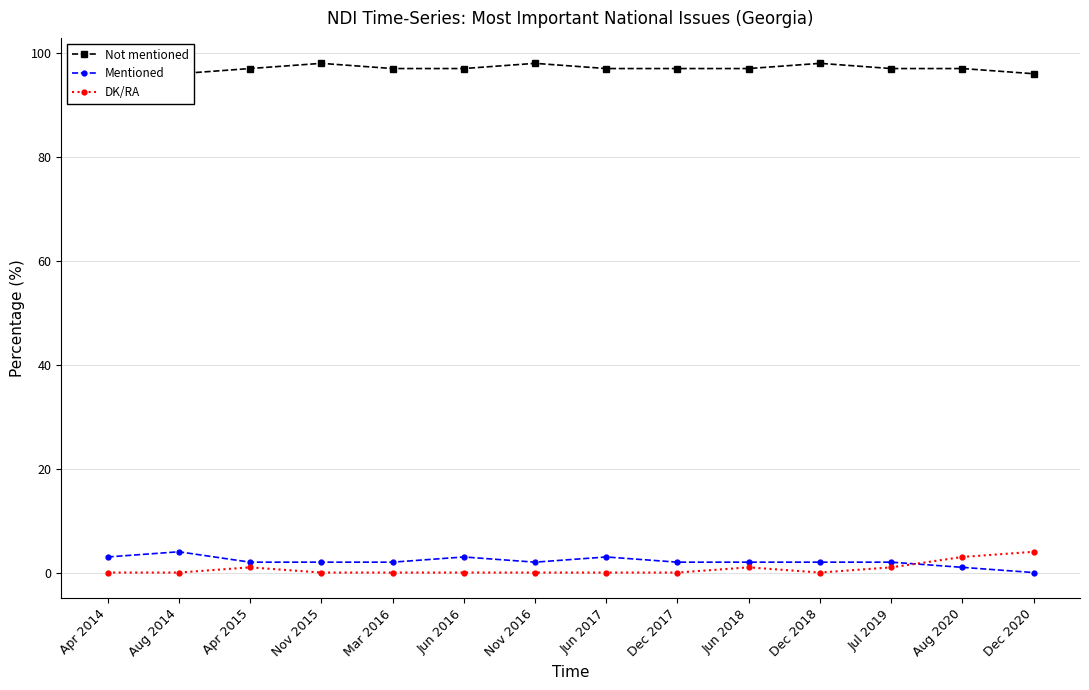

At Jun 2016, list the series in order from largest to smallest.

Not mentioned, Mentioned, DK/RA